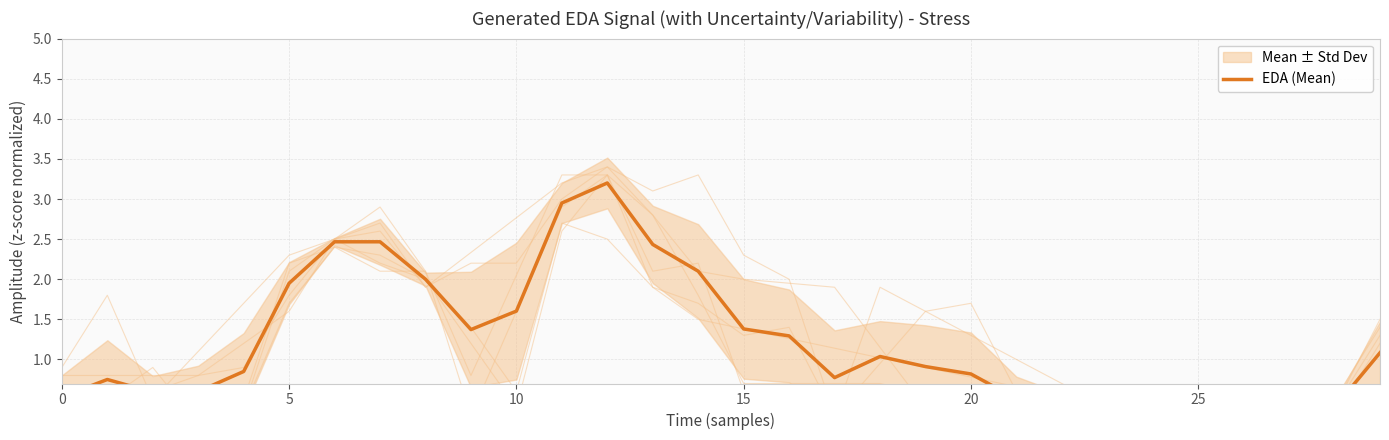

What is the sum of the values at 10 and 0?

1.1